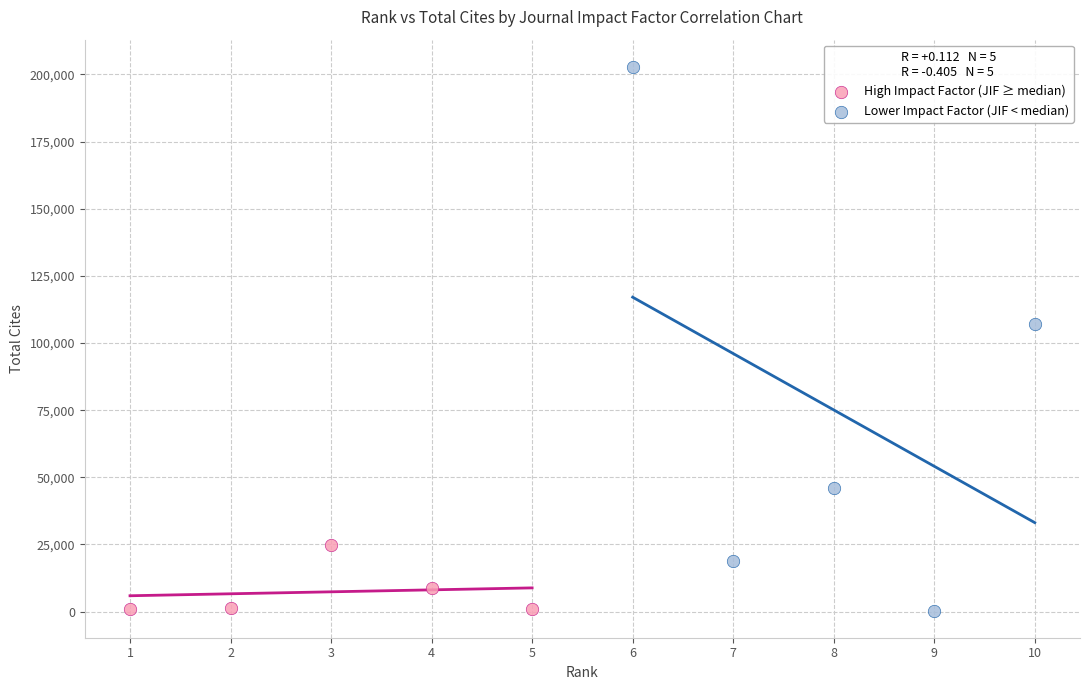

Which series has the widest spread of Y values?

Lower Impact Factor (JIF < median)